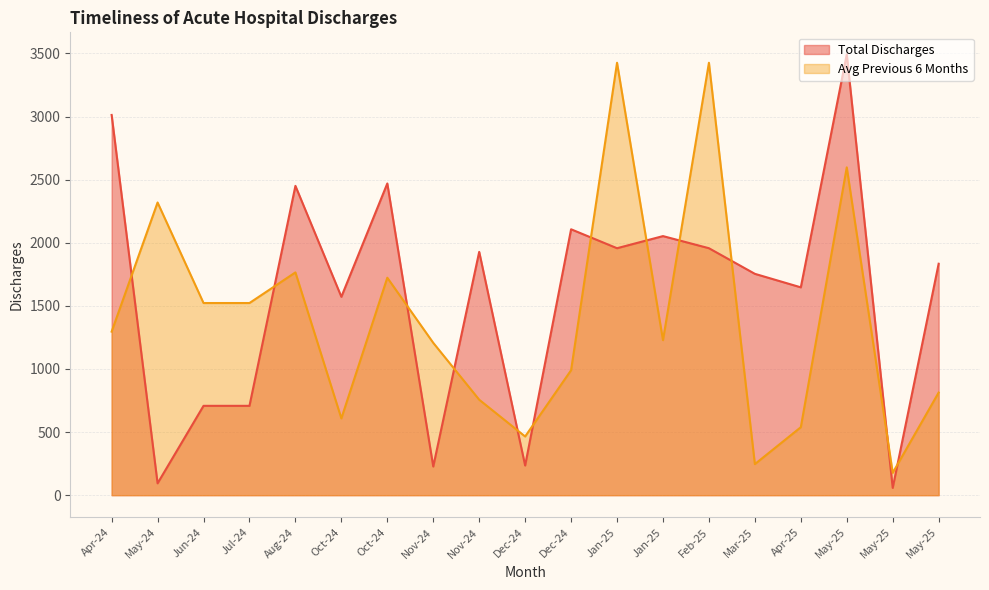

Does the chart have visible grid lines?

Yes